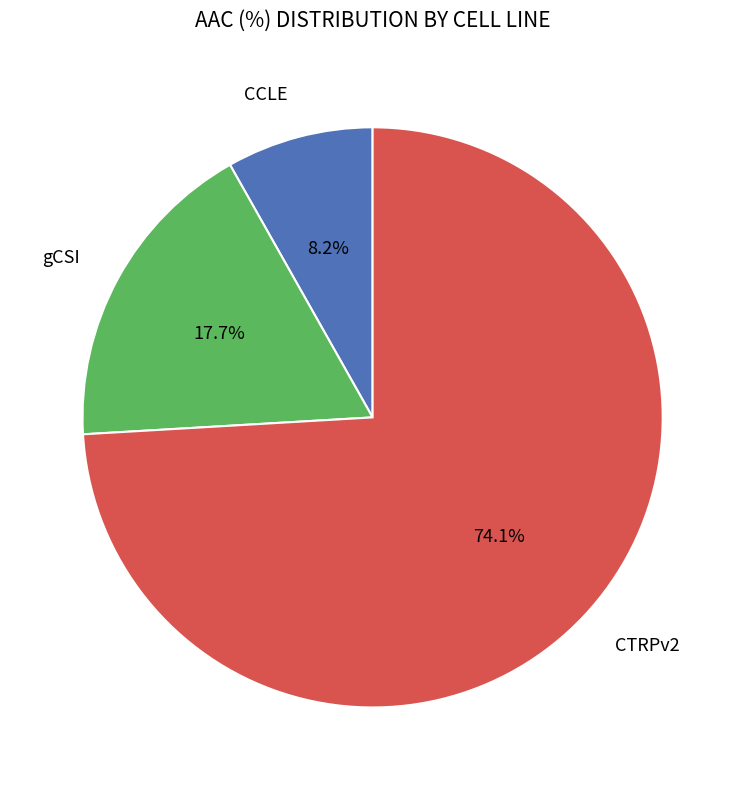

Does any single category account for the majority?

Yes